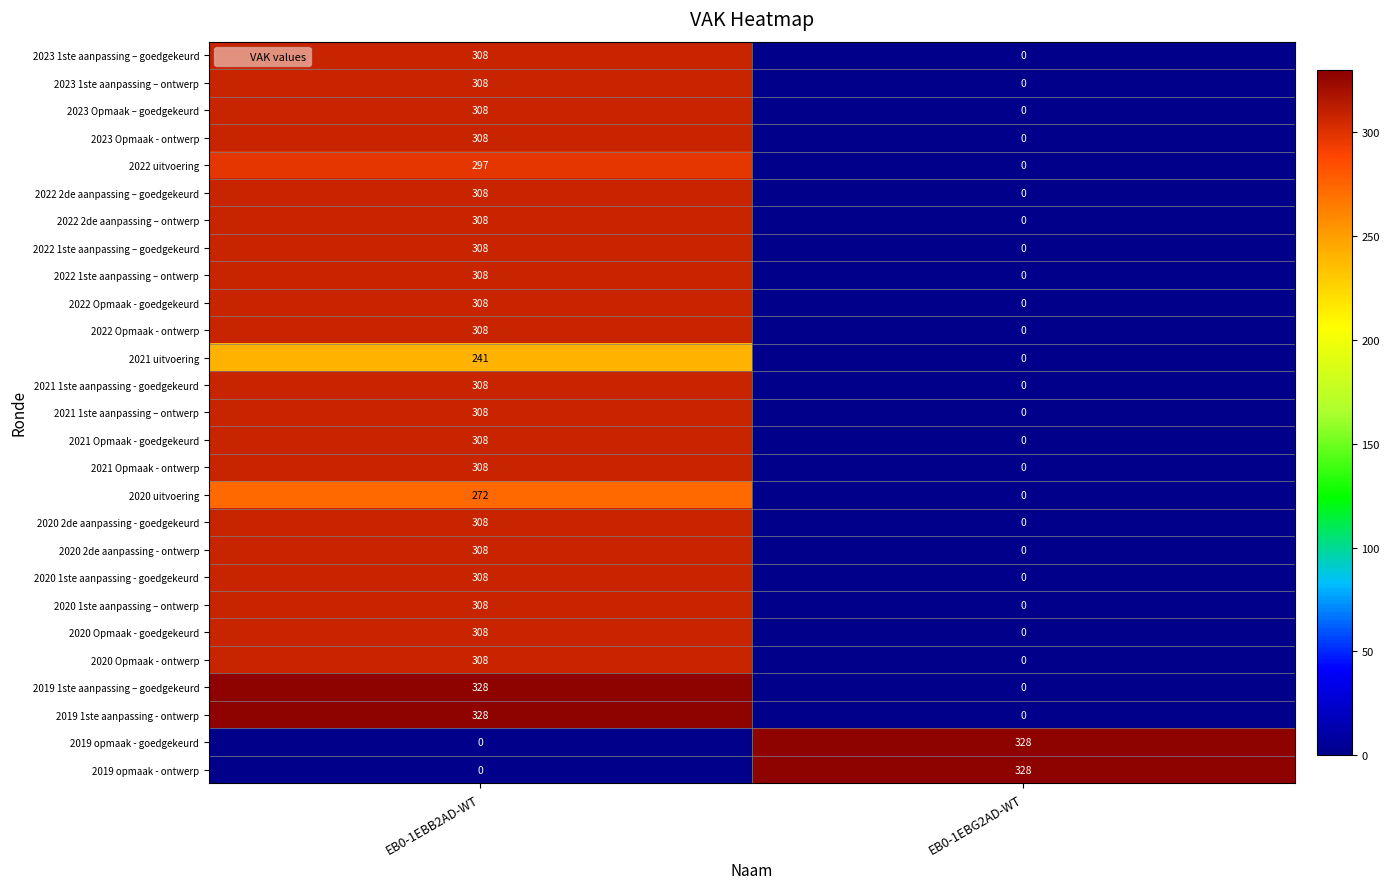

At which category is the sum across all series the highest?

EB0-1EBB2AD-WT